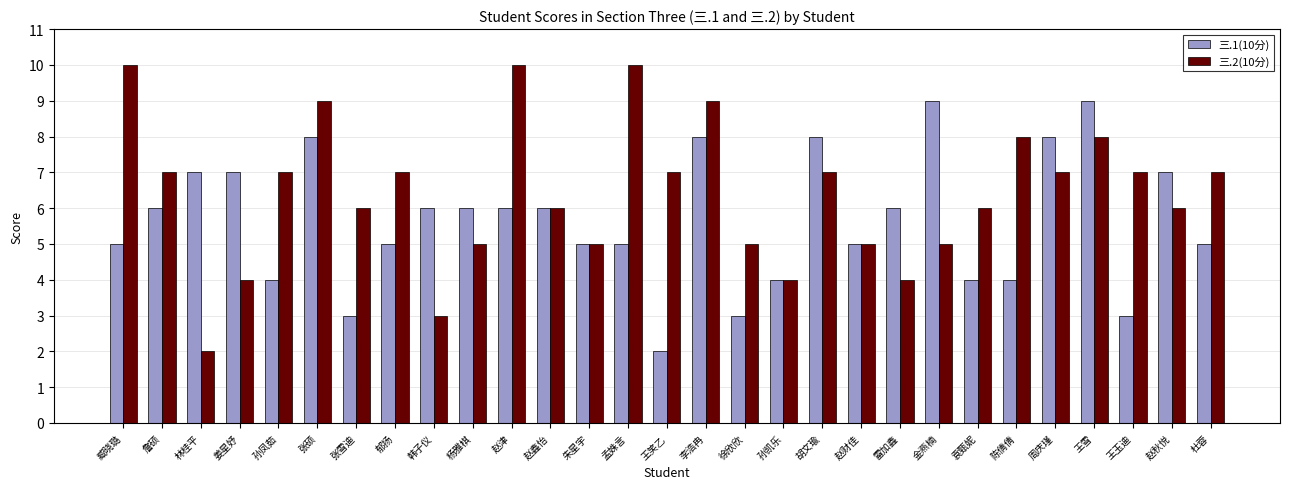

What is the minimum value shown in the chart?

2